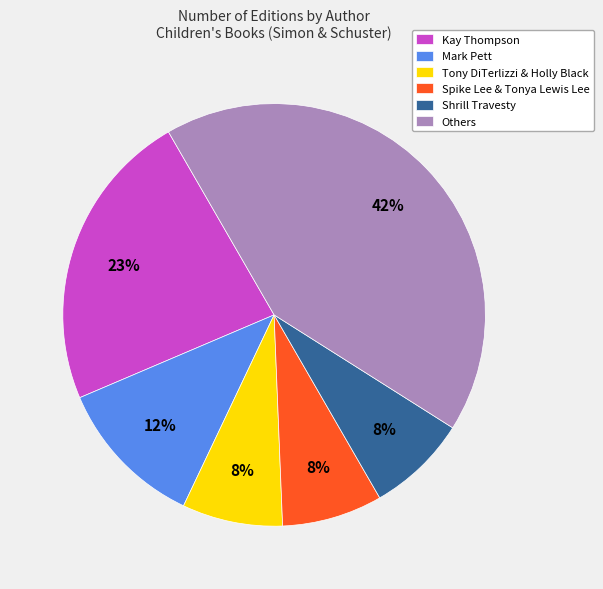

Which category has the biggest portion of the pie?

Others